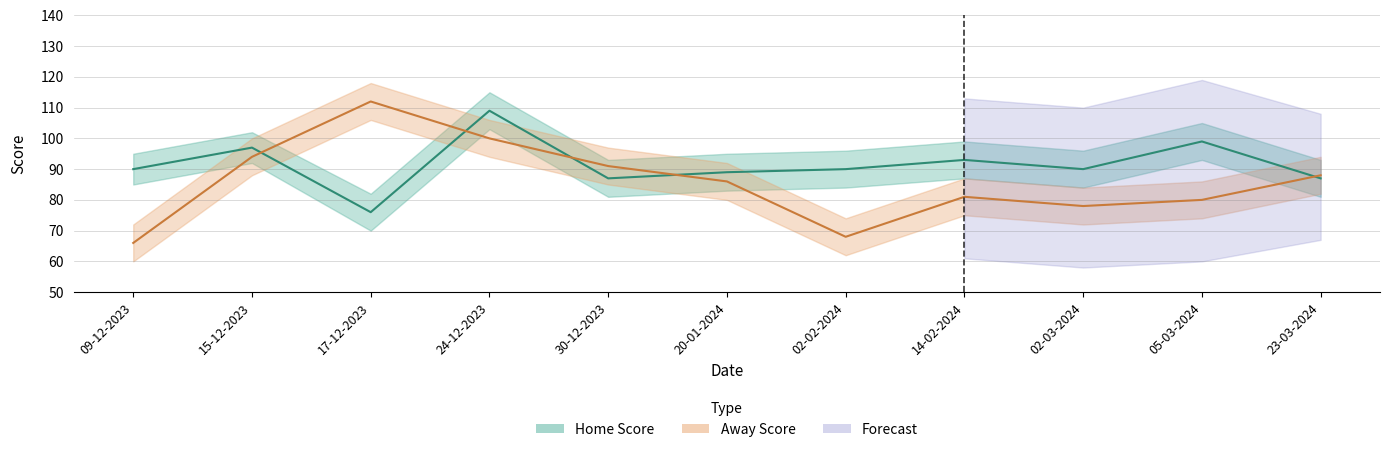

Which series has the largest range (max minus min)?

Away Score